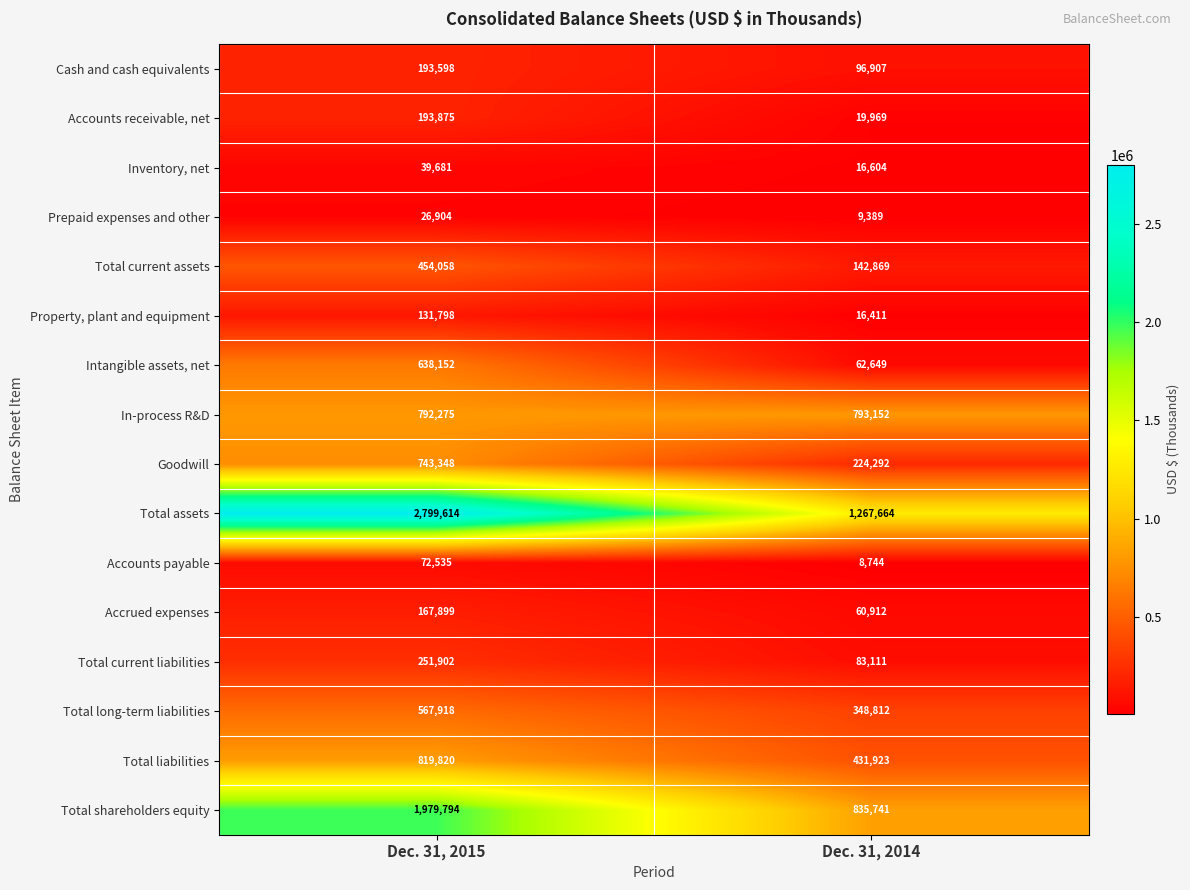

Which category has the highest value across all series?

Dec. 31, 2015